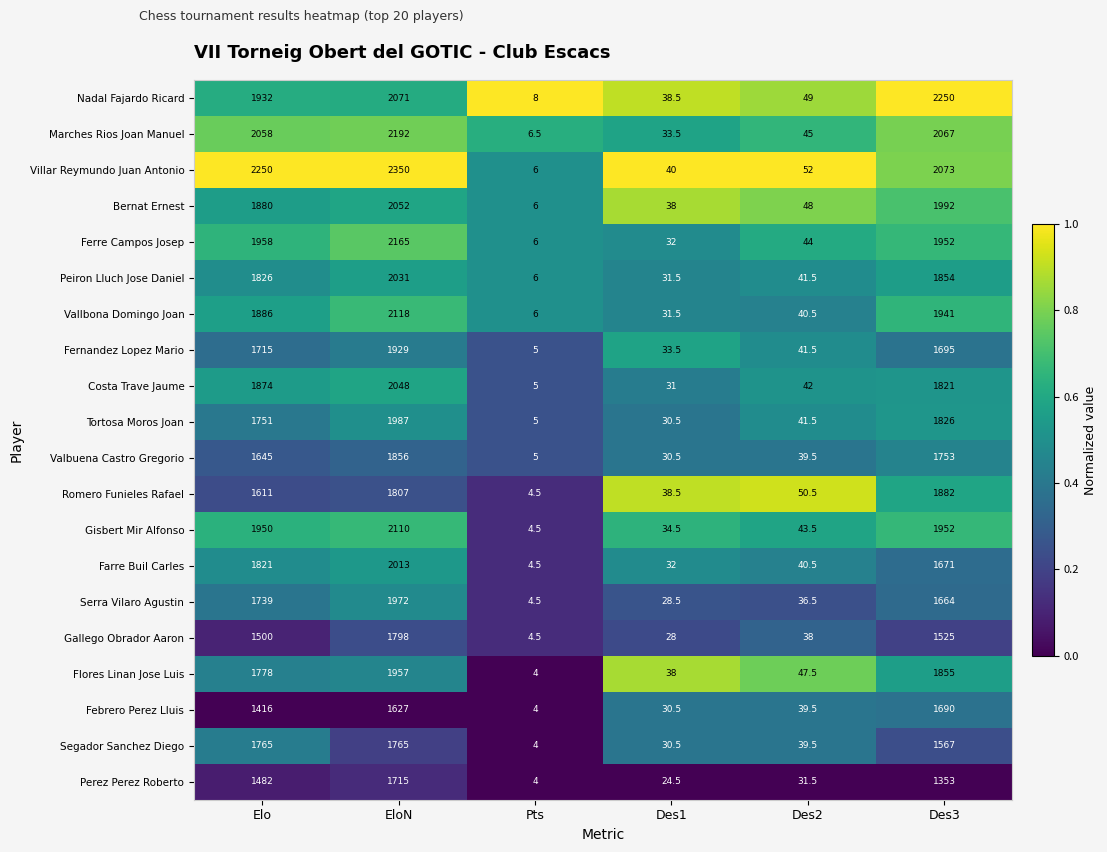

The value of Gallego Obrador Aaron at Elo is 1500.0. True or false?

True